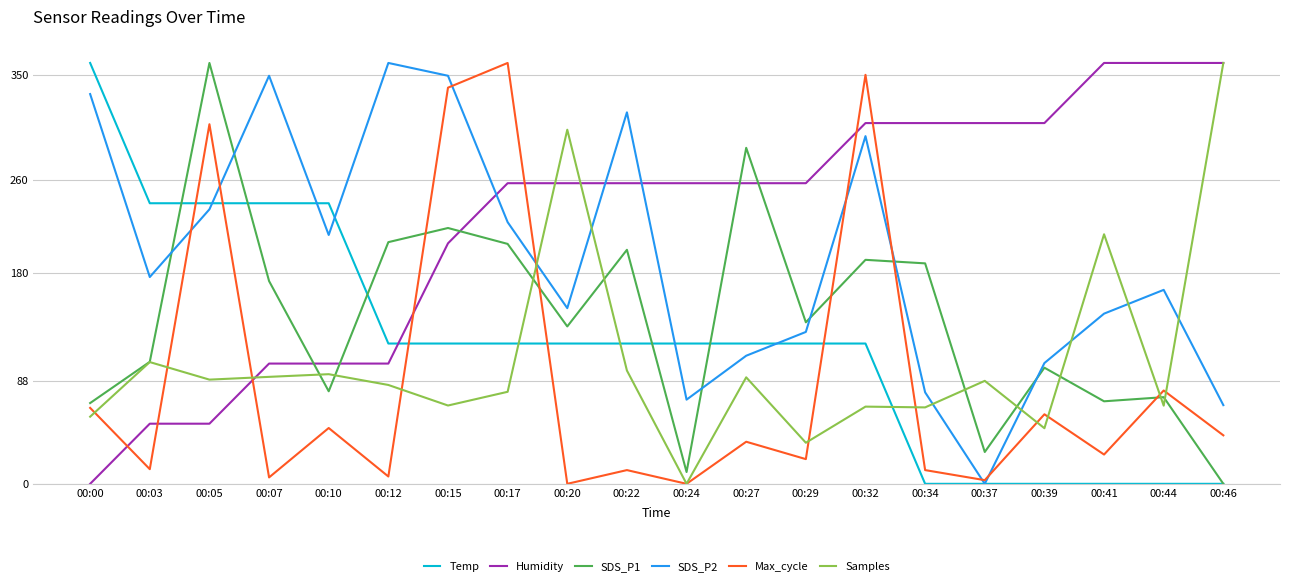

Which series ends up on top after the final intersection of SDS_P1 and SDS_P2?

SDS_P2